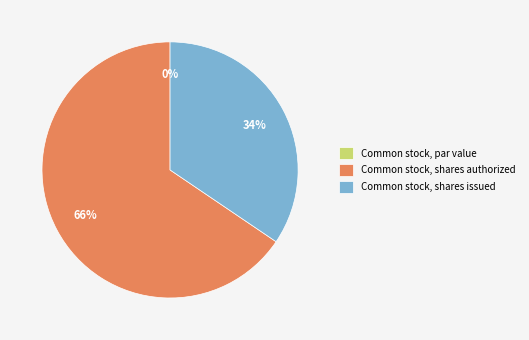

Does Common stock, par value represent more than half of the total?

No